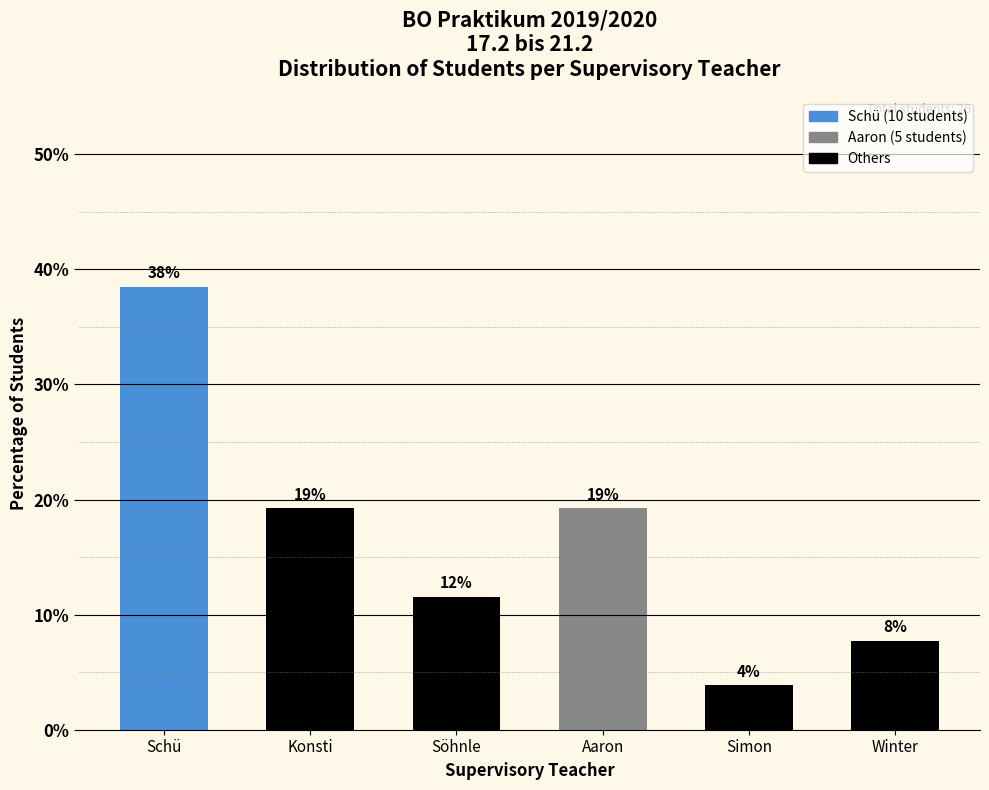

Does the chart contain any negative values?

No